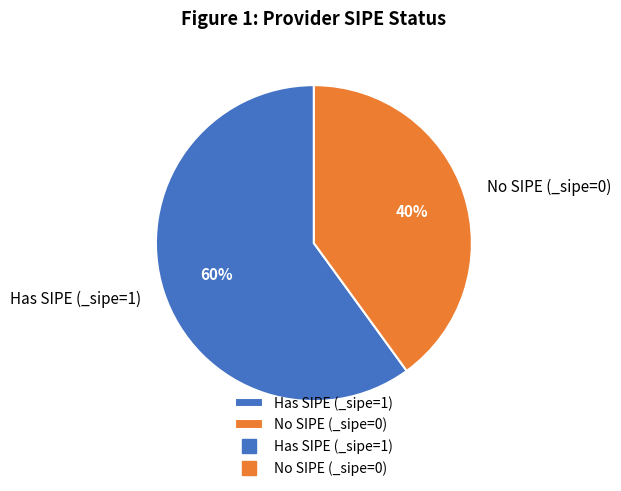

To the nearest percent, what is the average slice percentage?

50%